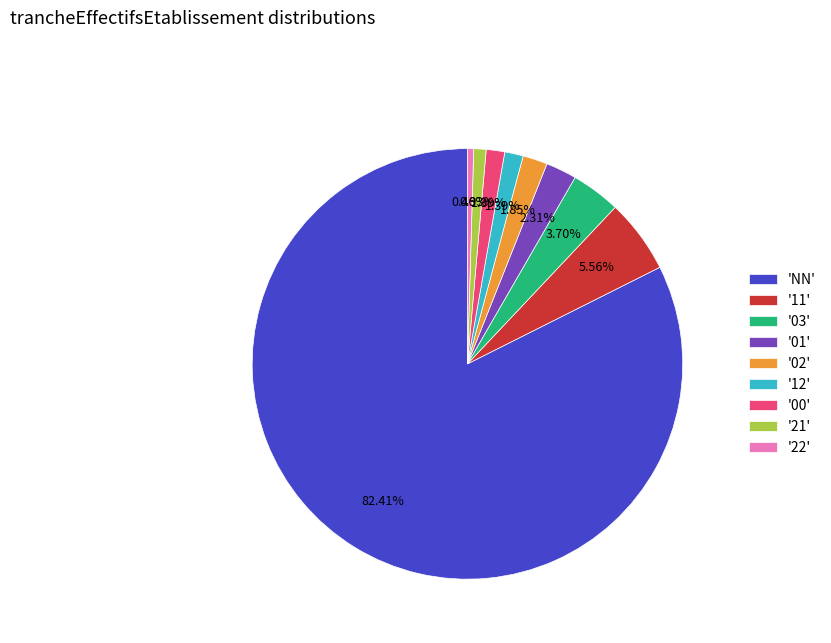

Combined, do '21' and '00' account for over 50%?

No